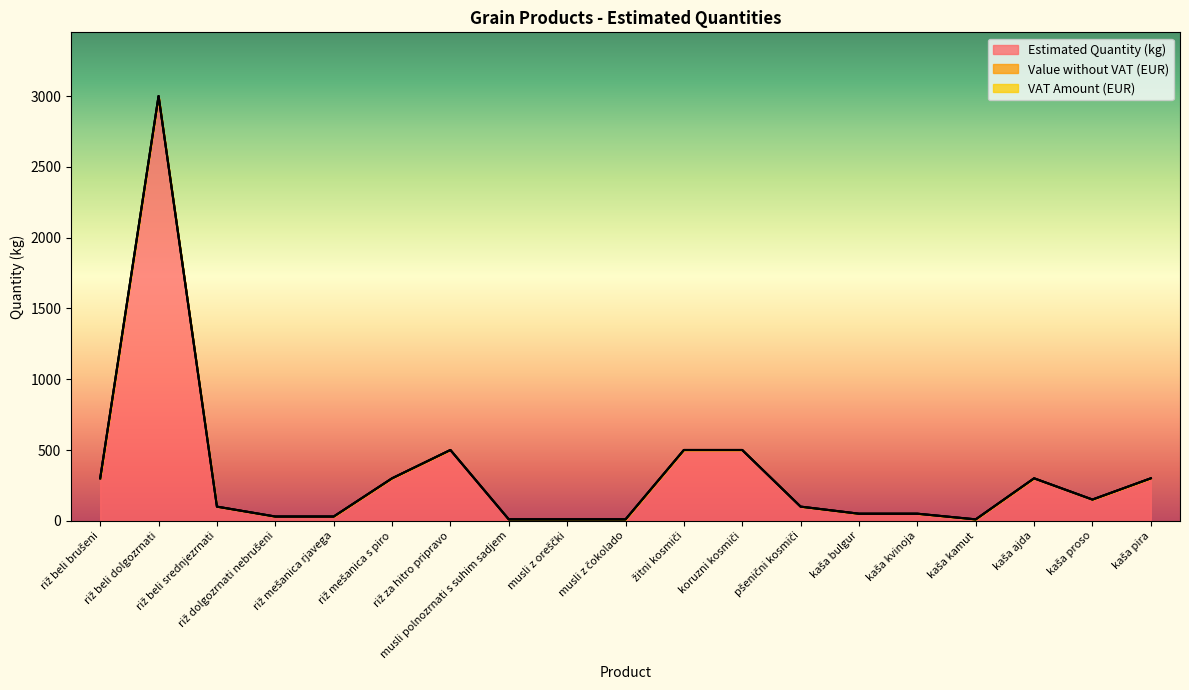

Which series has the widest spread of values?

Estimated Quantity (kg)